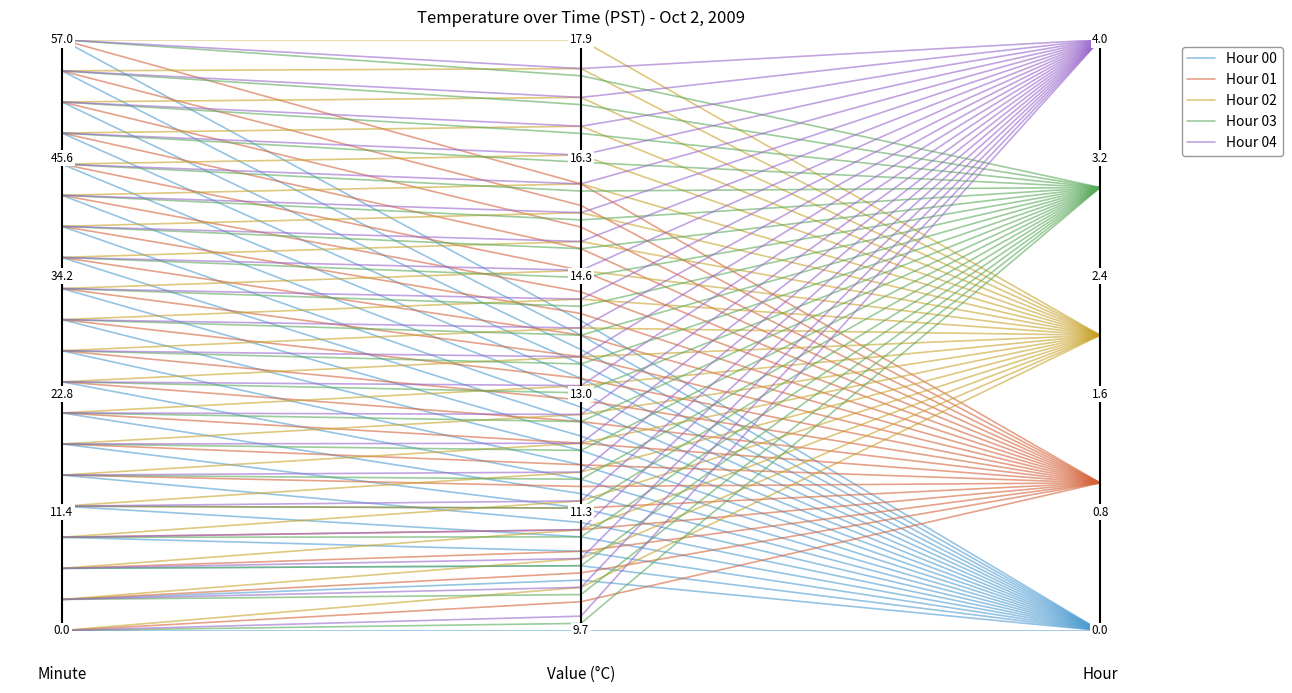

Does the chart display data point markers on the line(s)?

No